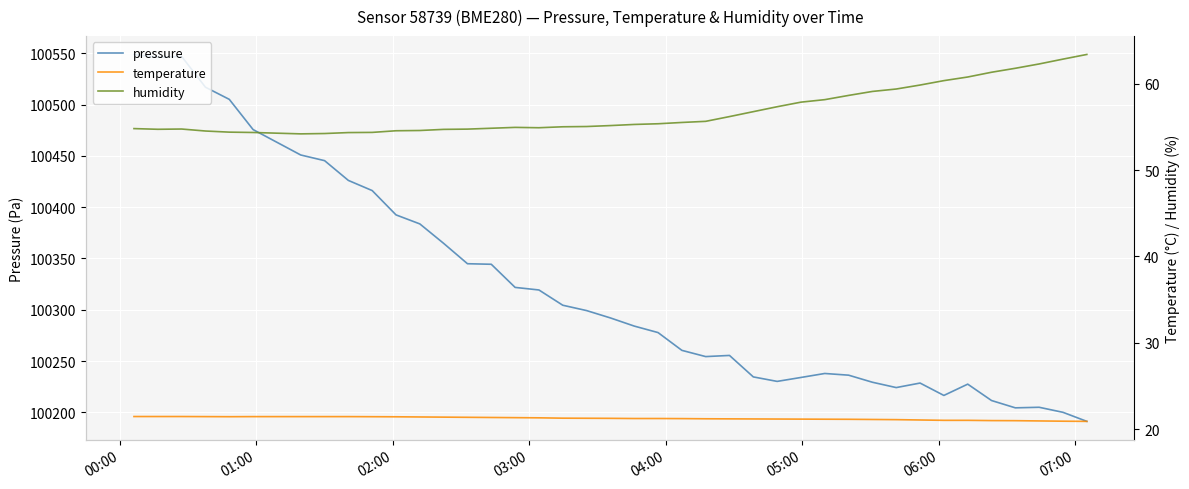

What are all the series names shown in the legend?

pressure, temperature, humidity